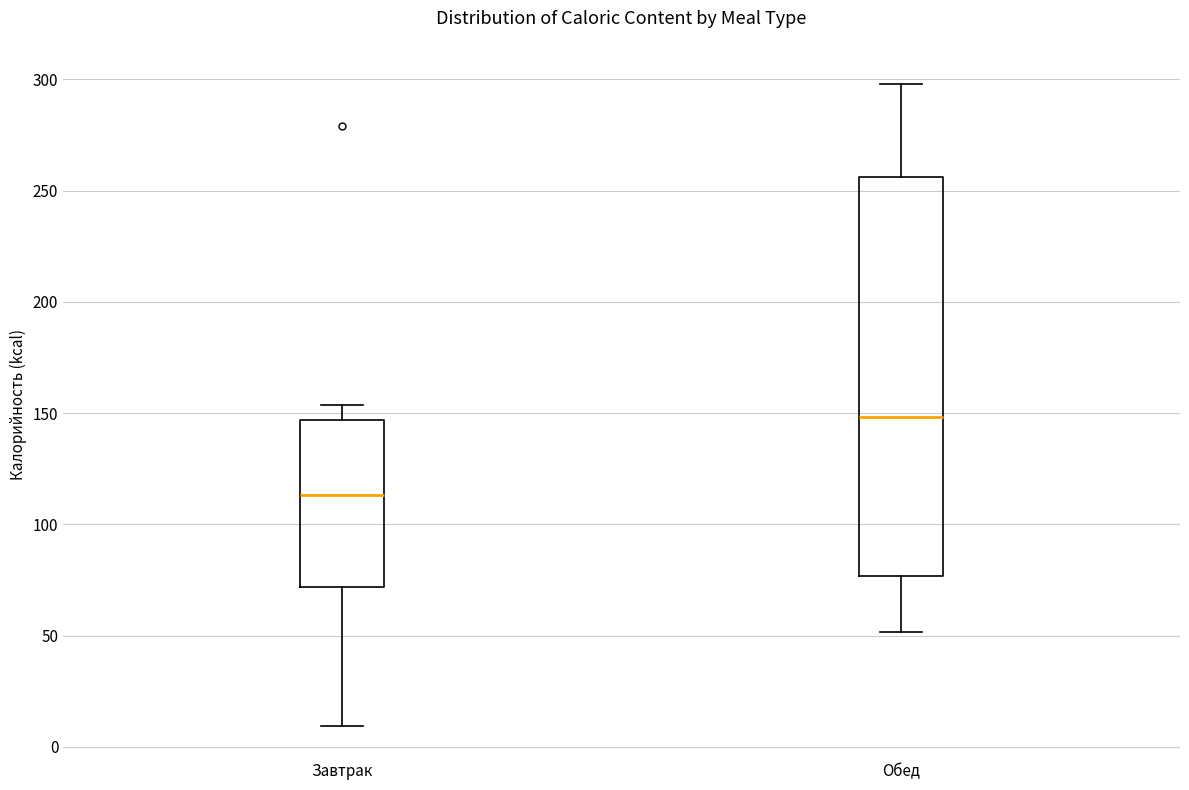

Reading left to right, transcribe this box plot: for each box, give where its median line is, the range the box spans, and where its two whiskers end, as read against the y-axis. The values are not printed on the chart, so give them approximately, as read against the axis.

Завтрак: median 115, box 70 to 145, whiskers 10 to 155
Обед: median 150, box 75 to 255, whiskers 50 to 300